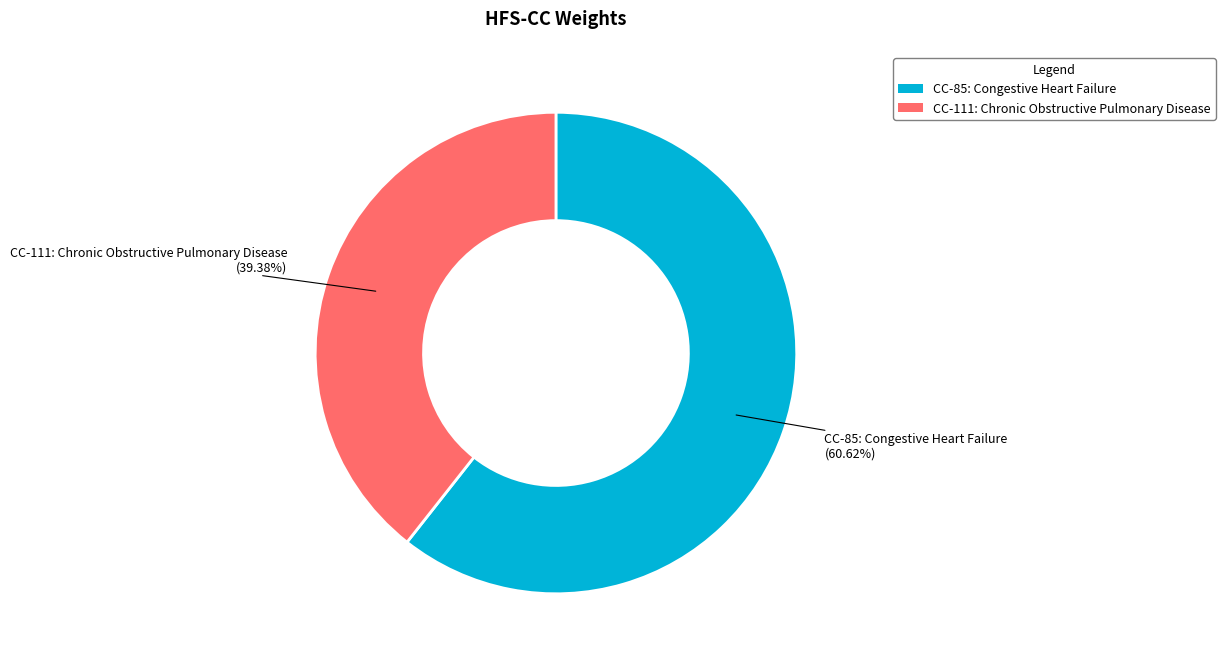

What percentage is NOT represented by CC-85?

39.4%